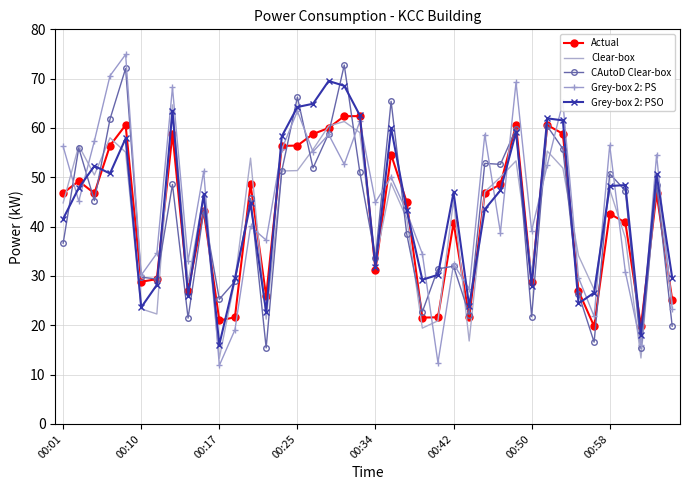

What is the maximum value for Actual?

62.4